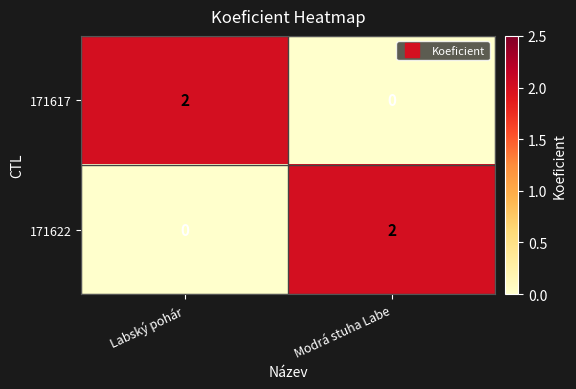

At which label is 171622 closest to 1?

Labský pohár